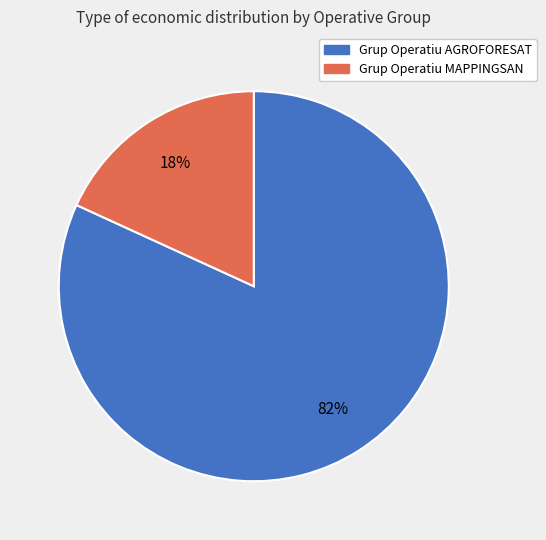

To the nearest percent, what is the combined percentage of Grup Operatiu AGROFORESAT and Grup Operatiu MAPPINGSAN?

100%